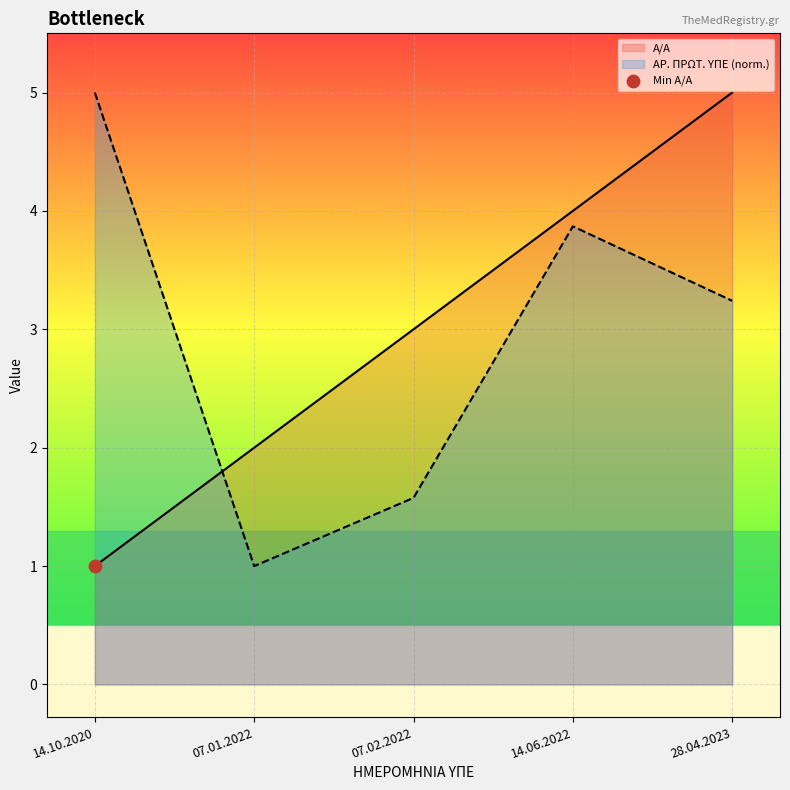

At how many categories does at least one series exceed 2?

4